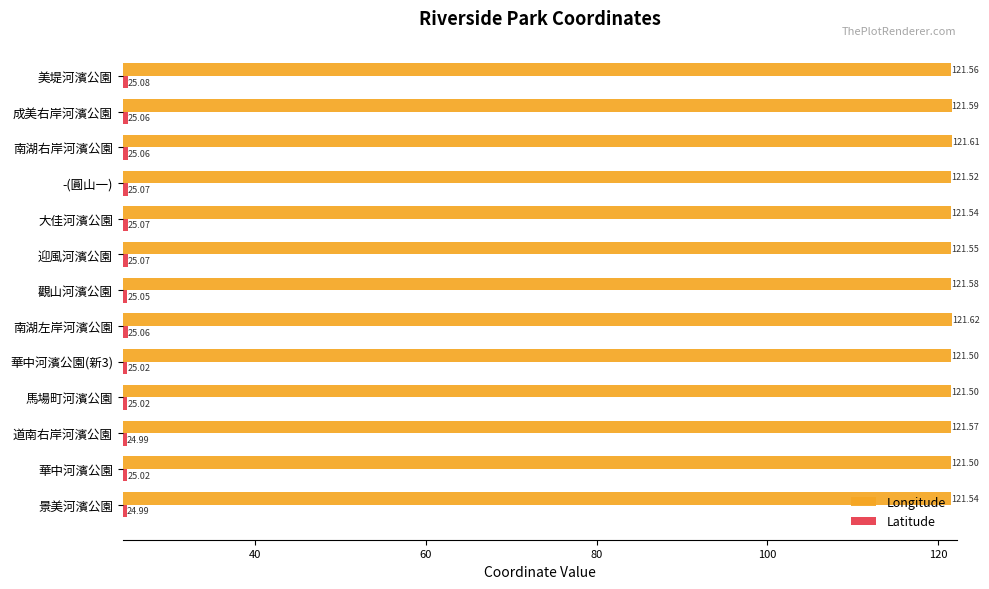

Between 景美河濱公園 and 觀山河濱公園, which series saw the biggest shift?

Latitude